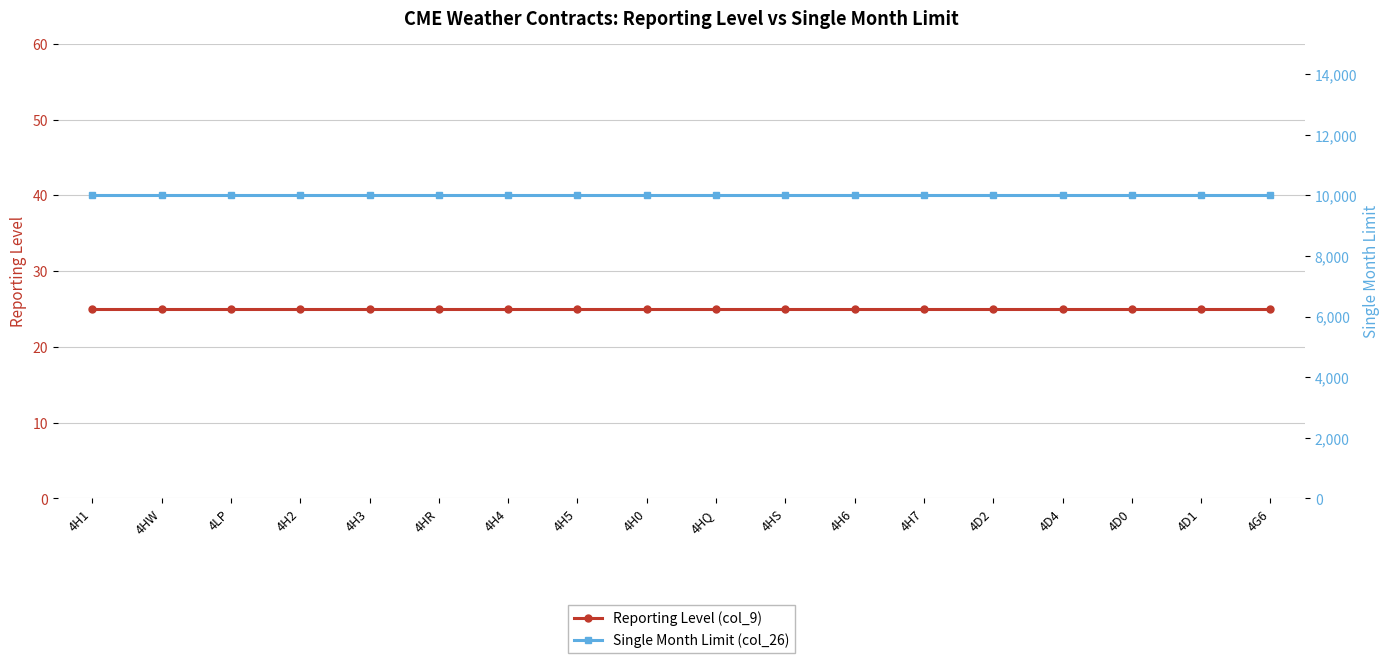

Read the Reporting Level (col_9) value at 4HW.

25